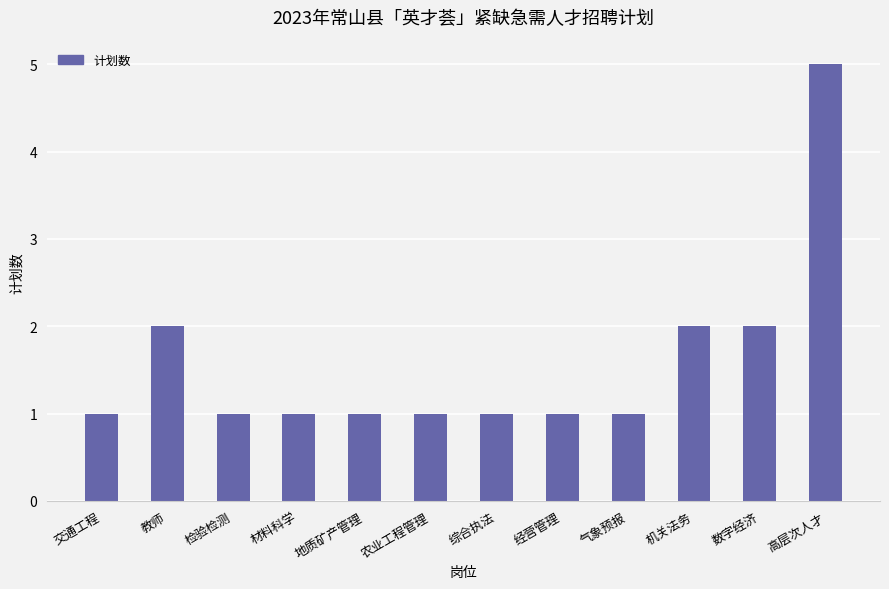

What is the difference between the second highest and second lowest values?

1